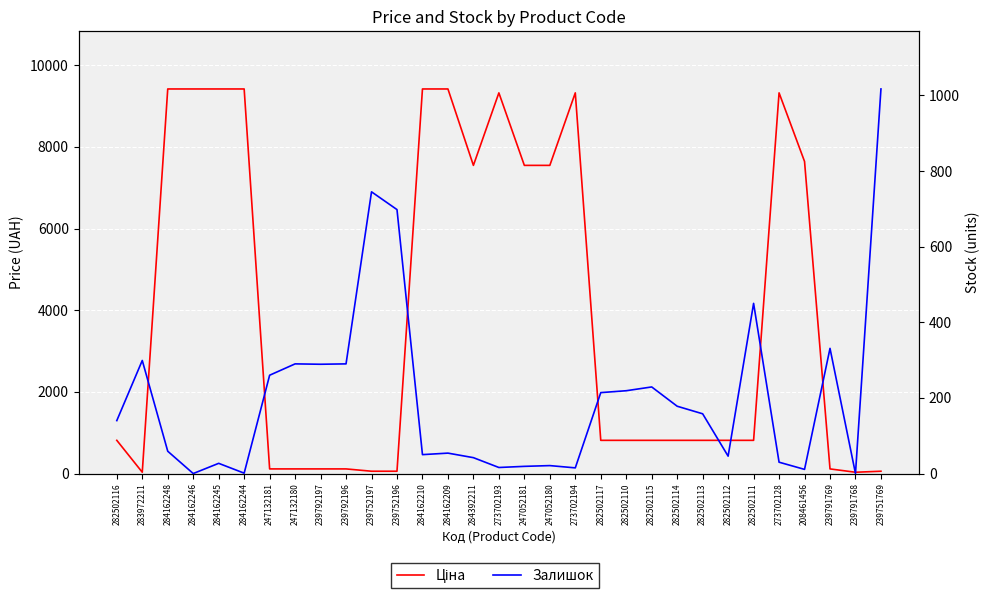

Reading left to right, transcribe all the data shown in this chart.

Ціна: 813.0	32.0	9416.9	9416.9	9416.9	9416.9	113.3	113.3	113.3	113.3	56.7	56.7	9416.9	9416.9	7545.9	9321.4	7545.9	7545.9	9321.4	813.0	813.0	813.0	813.0	813.0	813.0	813.0	9321.4	7641.9	113.3	31.7	56.7
Залишок: 140.0	299.0	59.0	0.0	27.0	1.0	260.0	290.0	289.0	290.0	745.0	698.0	50.0	54.0	42.0	16.0	19.0	21.0	15.0	214.0	219.0	229.0	178.0	158.0	46.0	450.0	30.0	11.0	331.0	0.0	1017.0